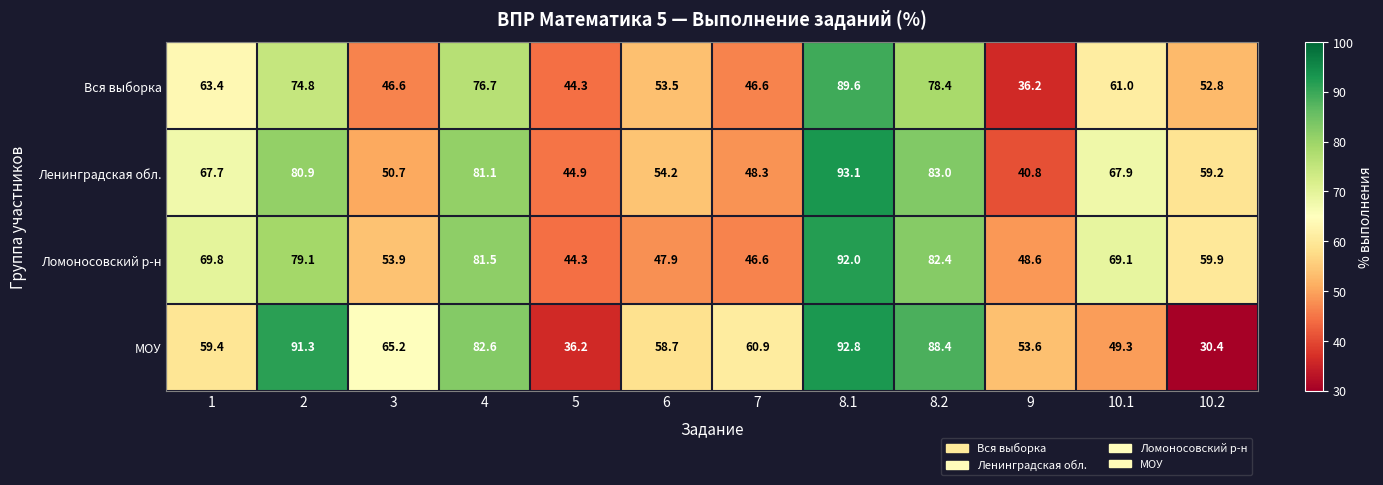

Which category has the lowest value in the Вся выборка series?

9